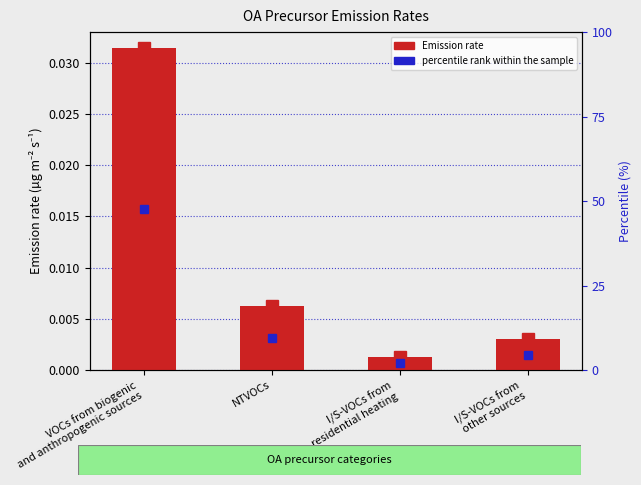

Which category has the highest value across all series?

VOCs from biogenic
and anthropogenic sources